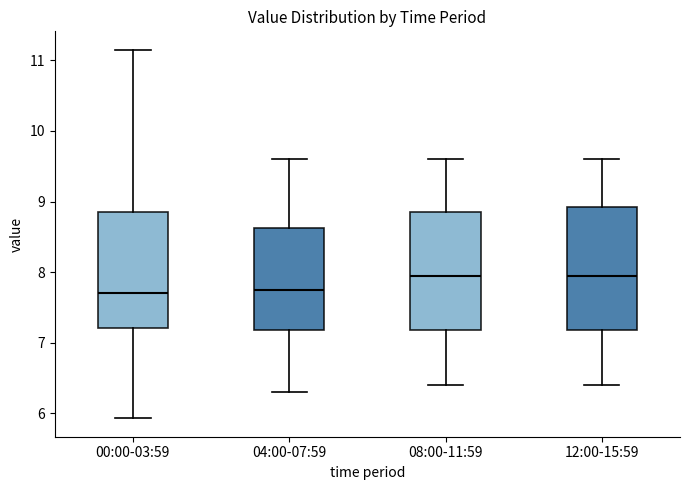

Where is the lower edge of the box for 00:00-03:59 on the y-axis? The values are not printed on the chart, so give them approximately, as read against the axis.

7.2